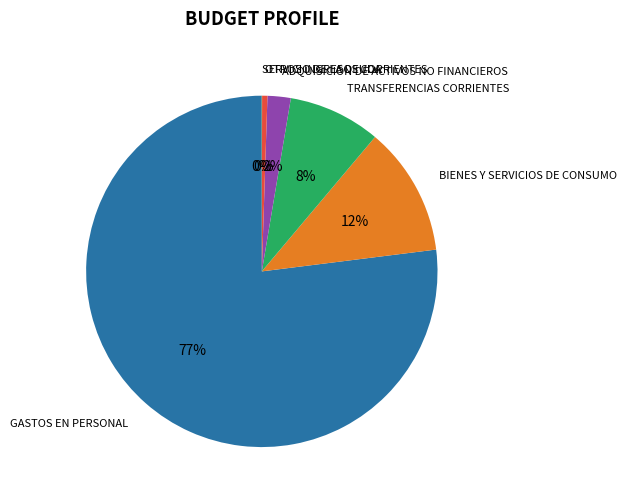

Is there any slice that represents more than half of the pie?

Yes